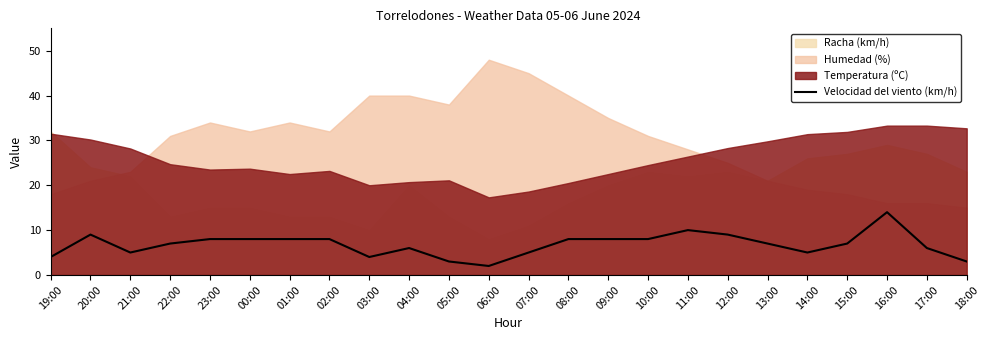

Which category has the highest value in the Velocidad del viento (km/h) series?

16:00